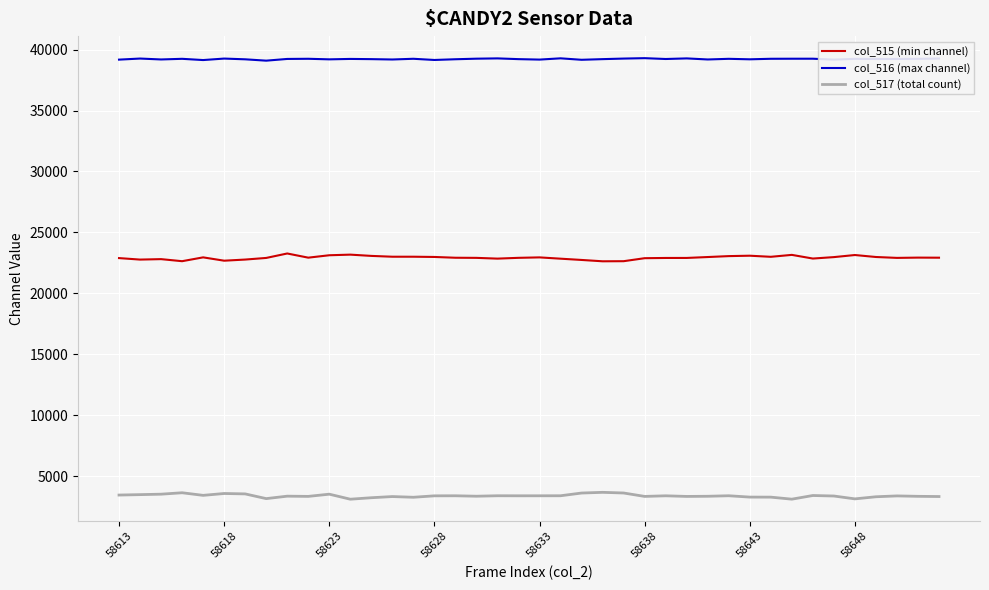

What is the greatest value displayed?

39296